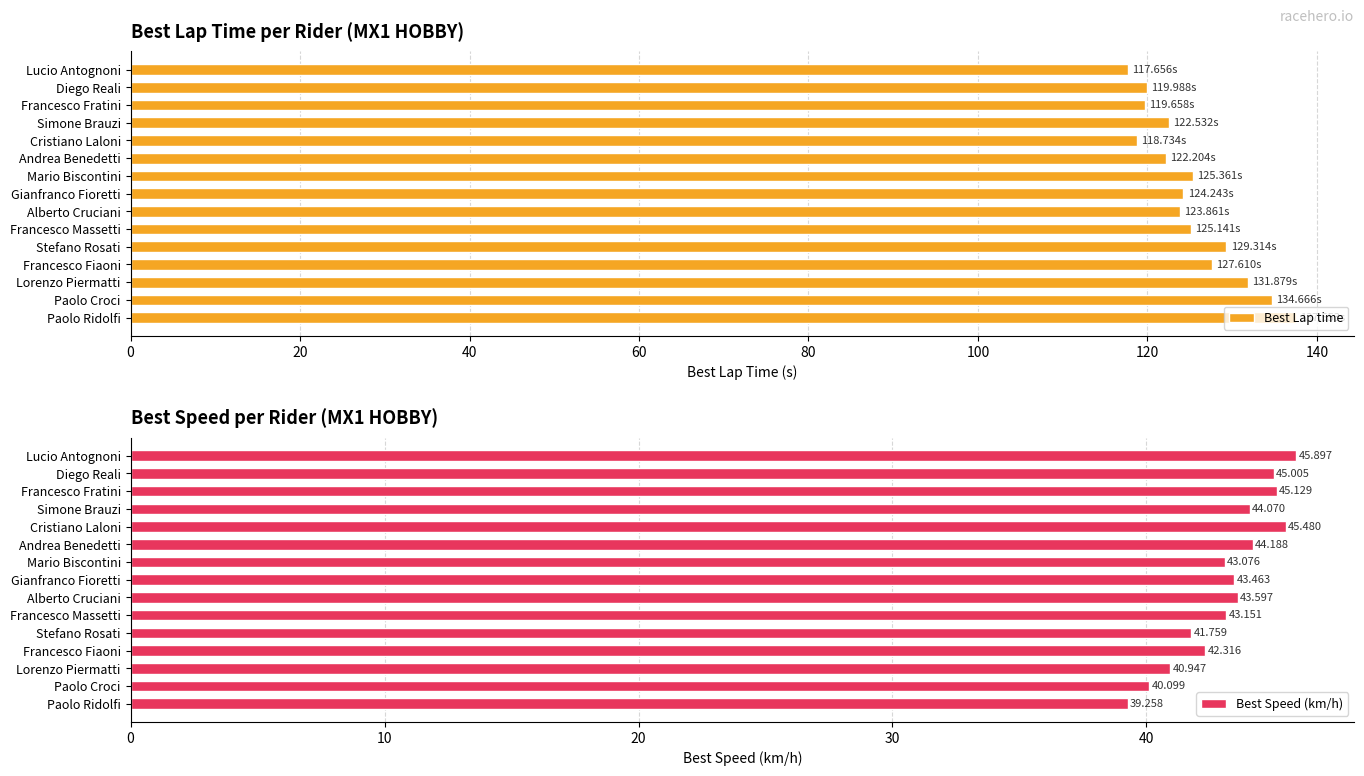

List the series in order of their overall mean, highest first.

Best Lap time, Best Speed (km/h)